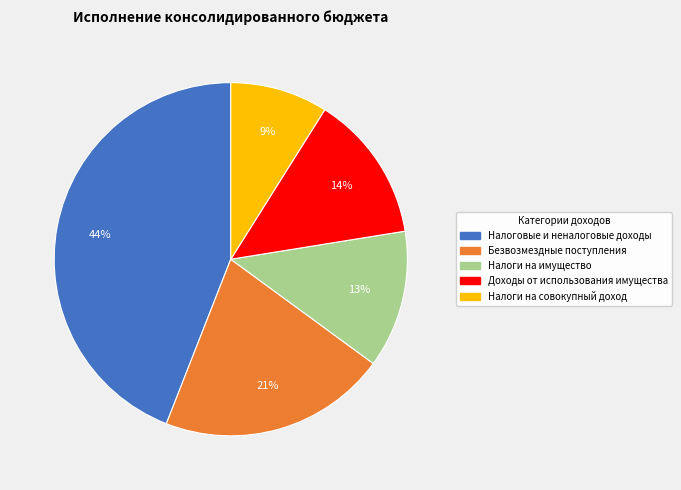

To the nearest percent, what percentage of the pie is Налоги на совокупный доход?

9%